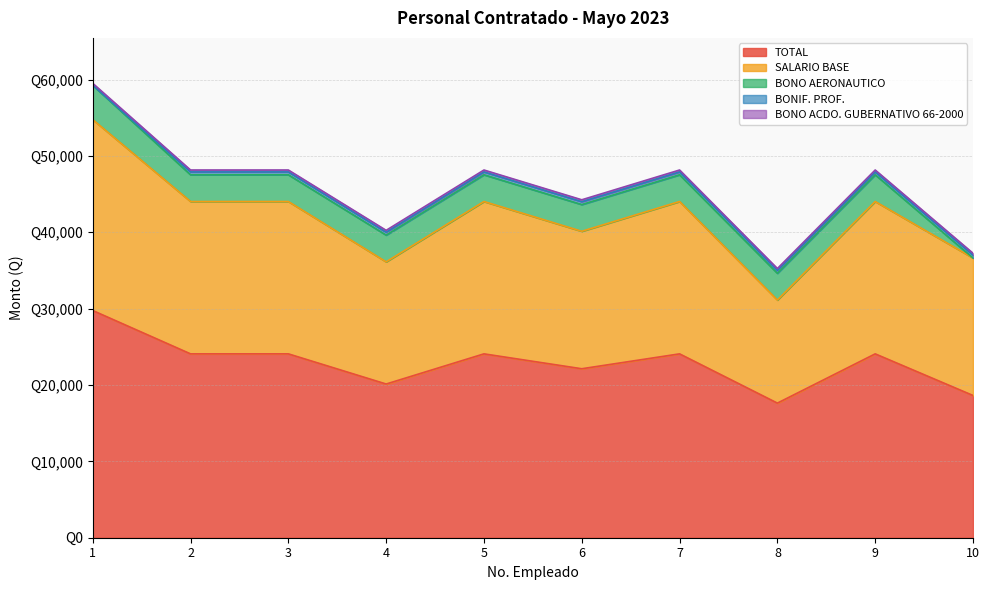

What is the value of the TOTAL point at the 6th from the left?

22125